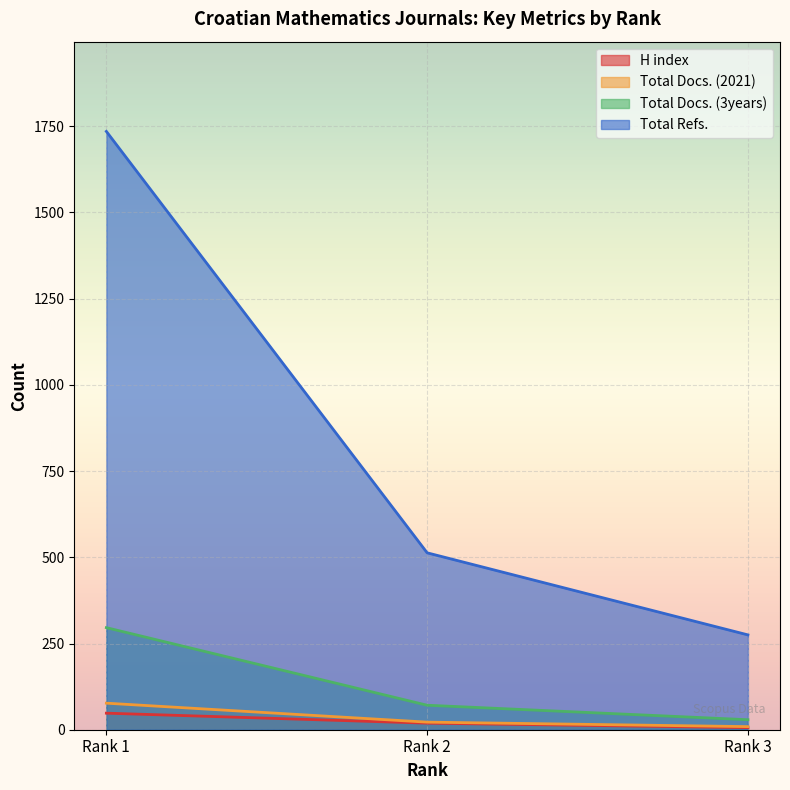

How many series are shown in this chart?

4